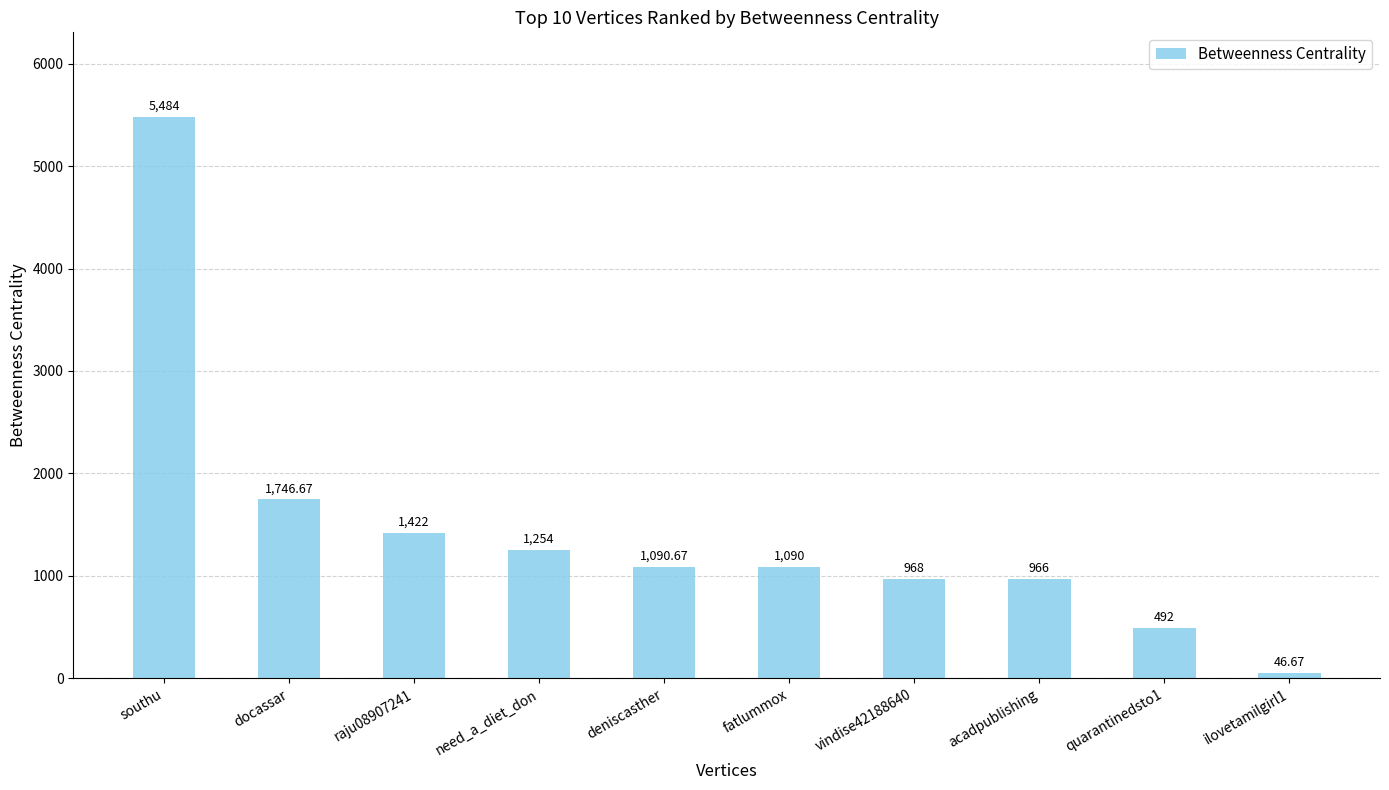

Which has a higher value, docassar or fatlummox?

docassar